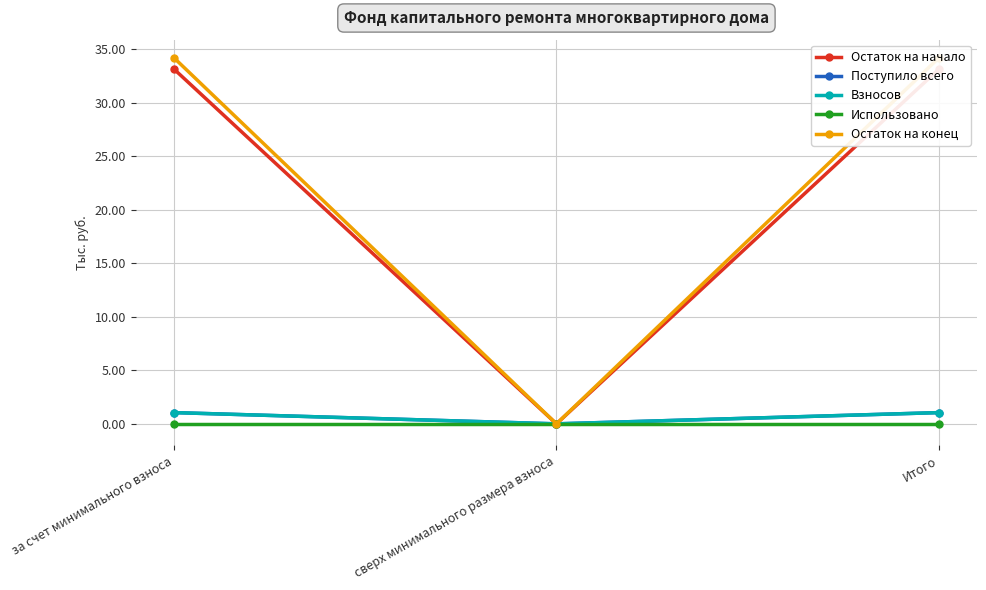

What is the label of the 3rd point from the right?

за счет минимального взноса